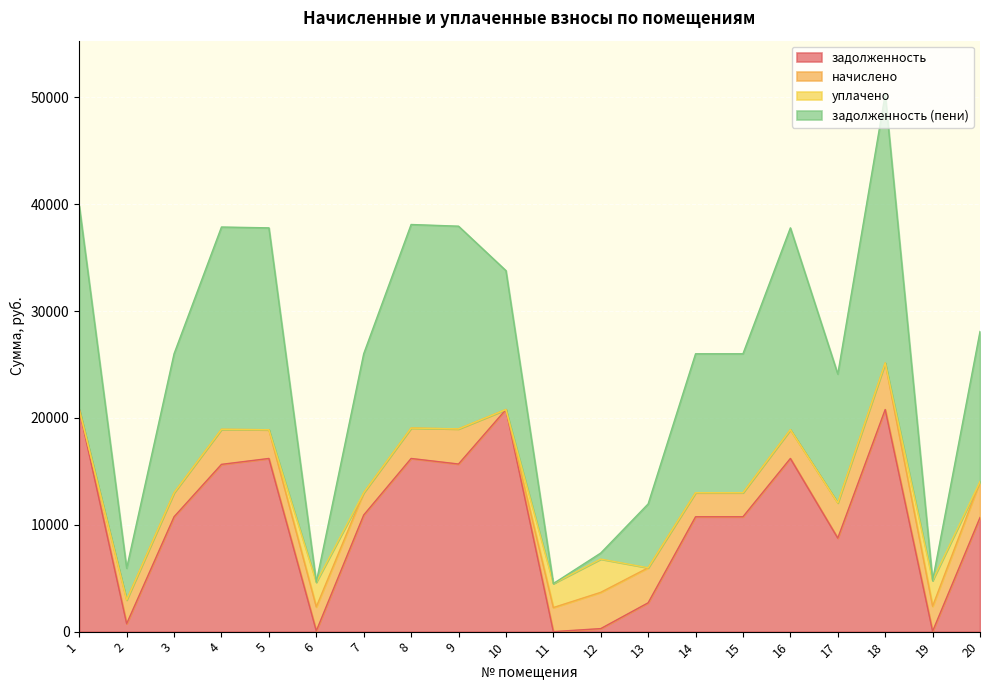

What is the maximum value shown in the chart?

50288.6